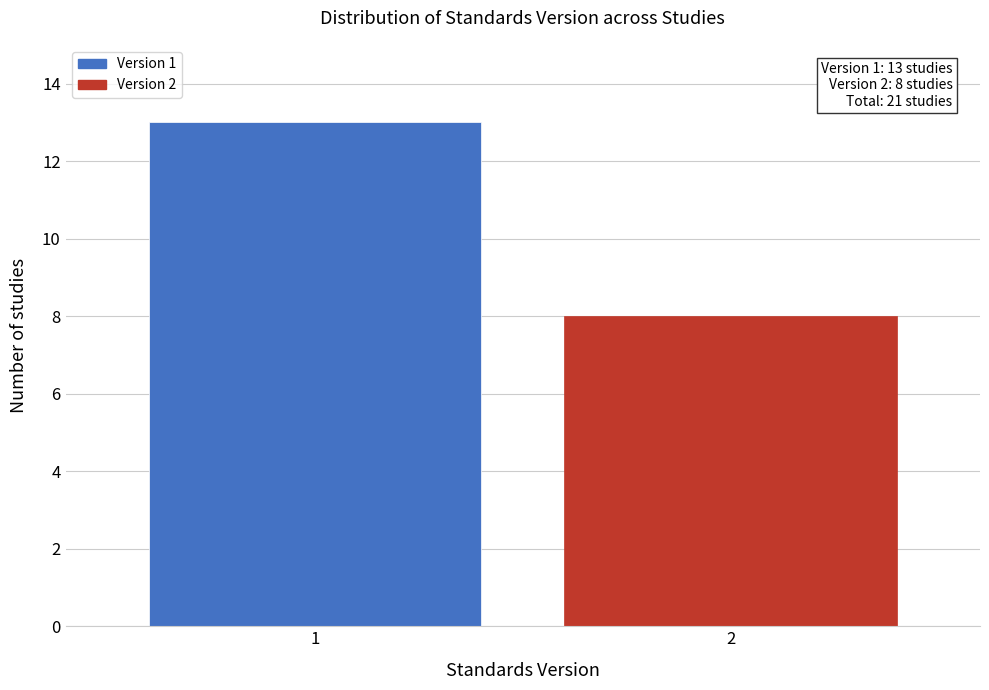

Reading left to right, transcribe all the data shown in this chart.

1=13	2=8